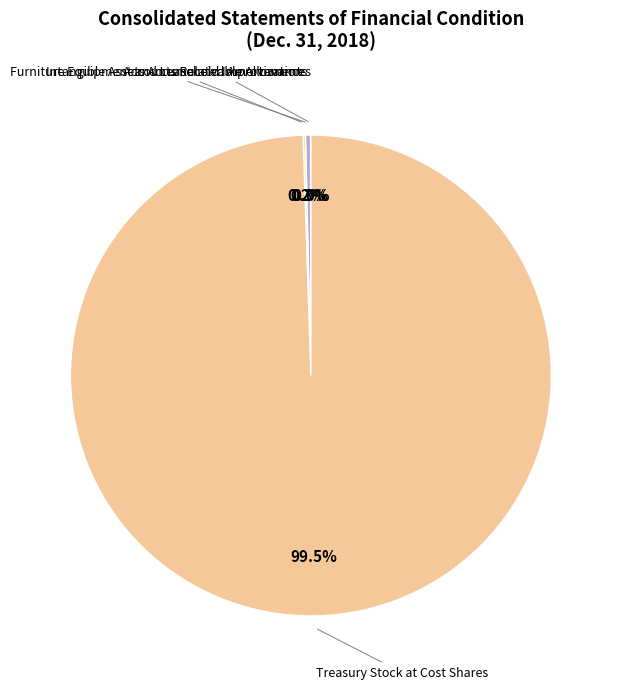

Is there any slice that represents more than half of the pie?

Yes